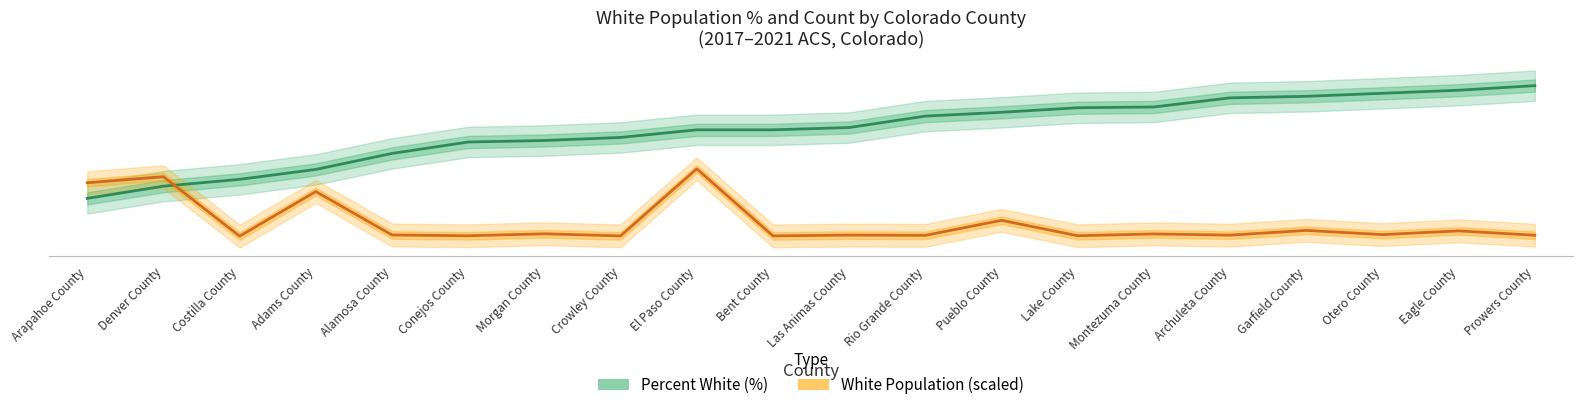

List the series in order of their peak value, lowest first.

White Population (scaled), Percent White (%)